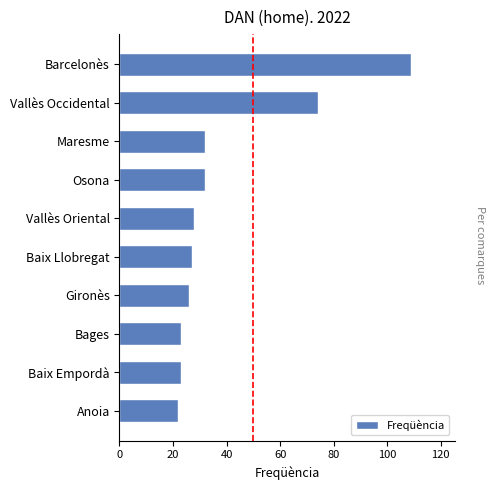

How many bars are there in total?

10